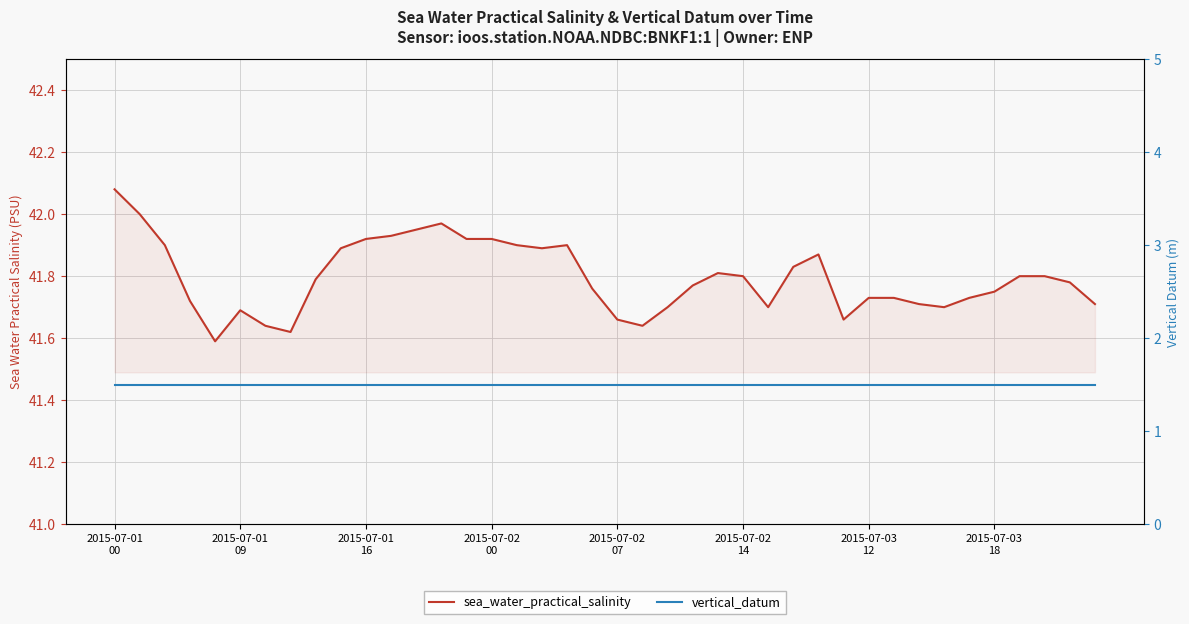

True or false: vertical_datum and sea_water_practical_salinity intersect in this chart.

False